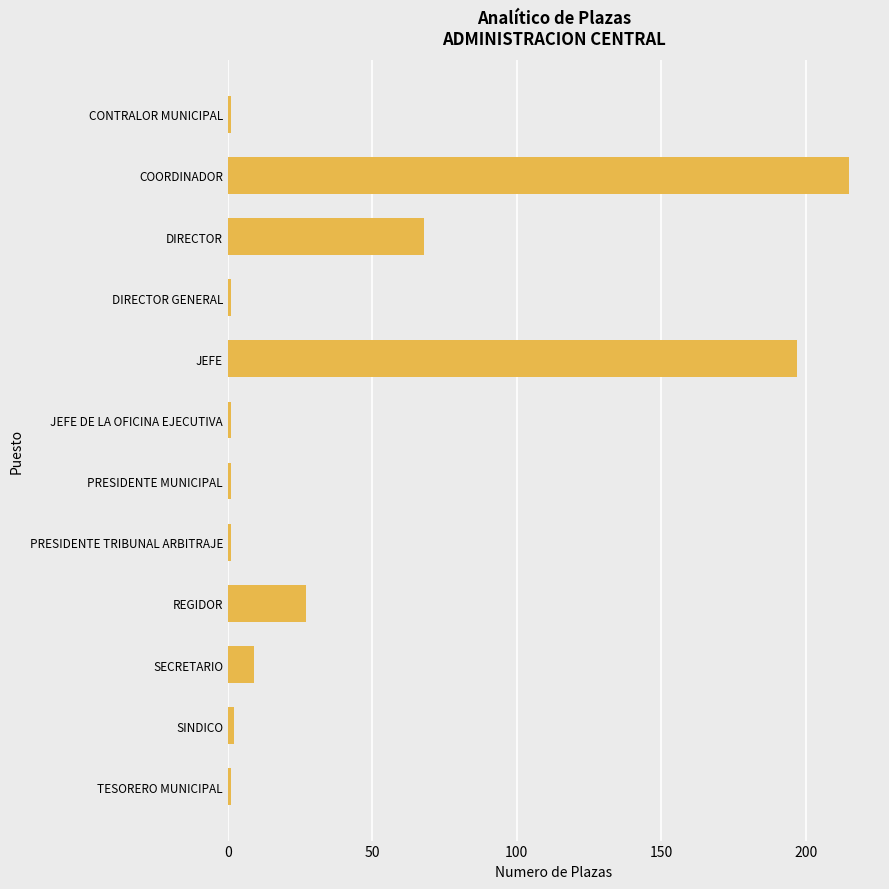

What position from the bottom is DIRECTOR?

10